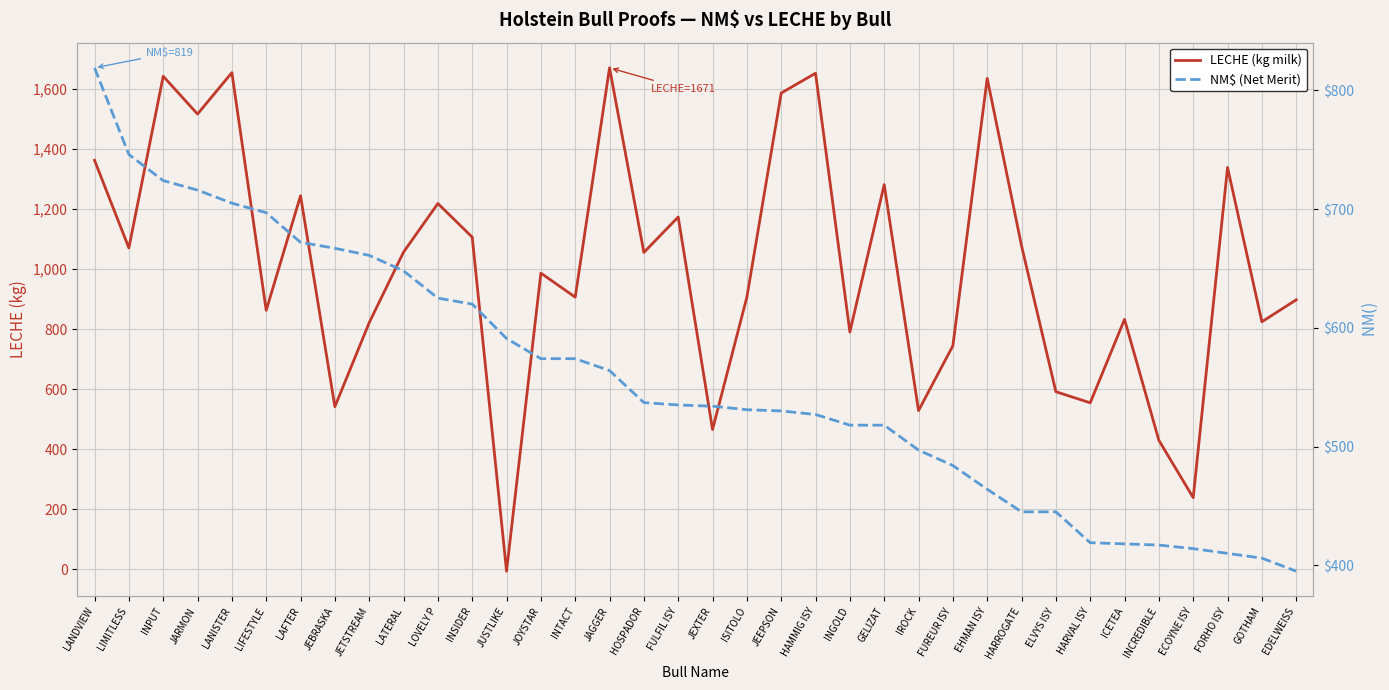

Rank the series by their maximum value, from highest to lowest.

LECHE (kg milk), NM$ (Net Merit)